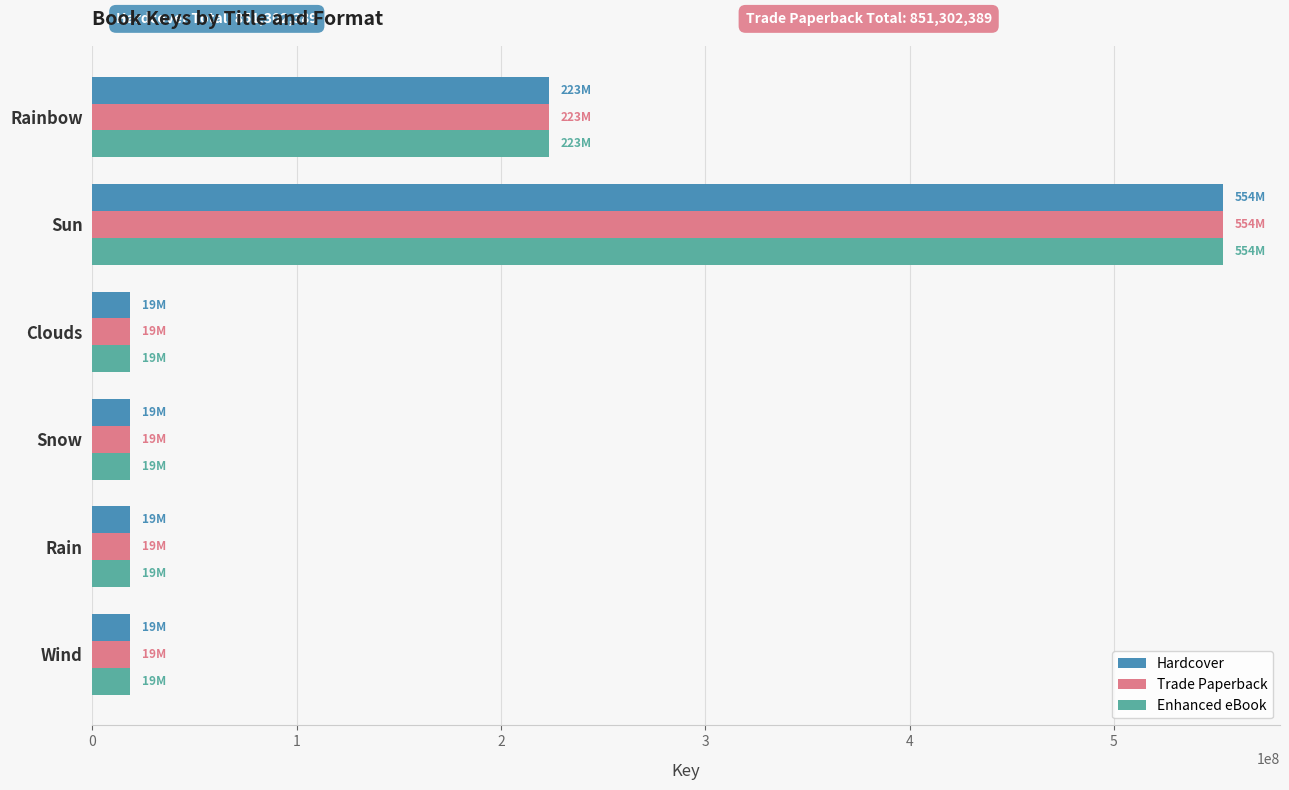

What is the total value across all series at Snow?

55698474